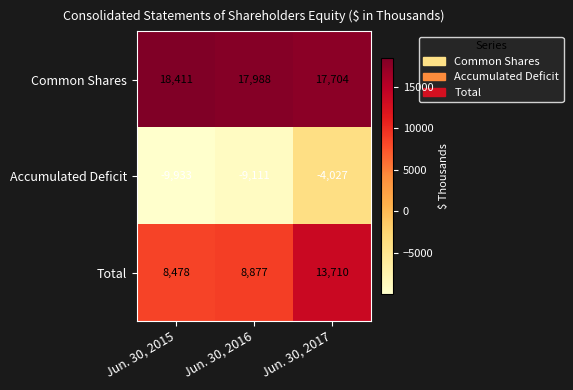

Which series has the widest spread of values?

Accumulated Deficit